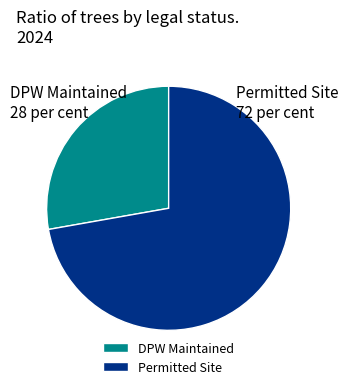

Which slice represents more than half of the pie?

Permitted Site